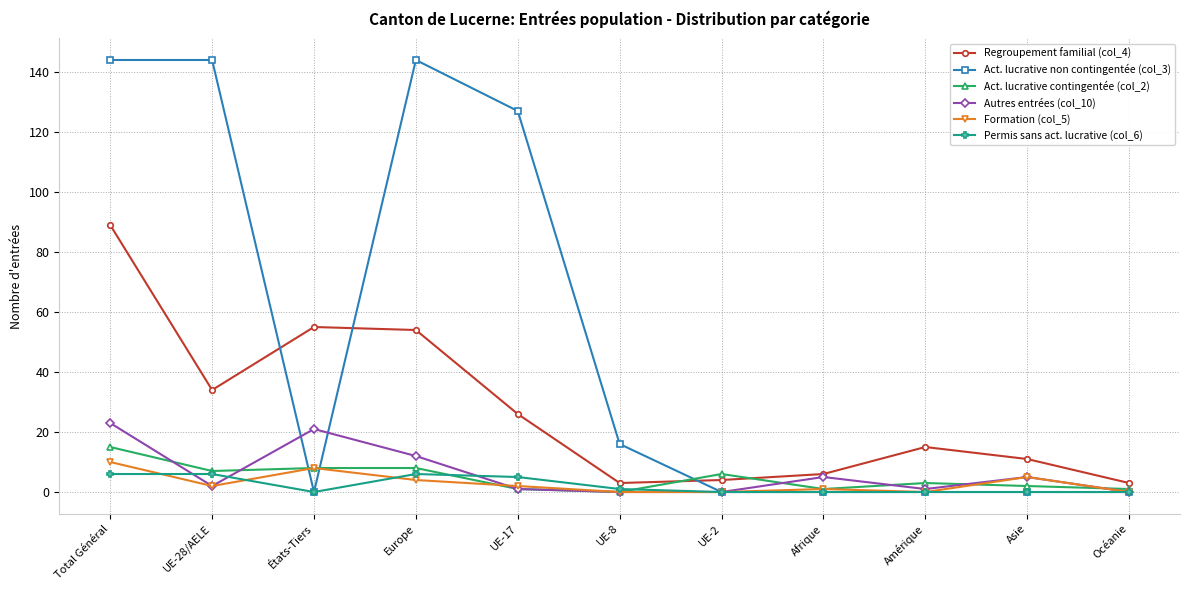

Is it true that Regroupement familial (col_4) equals 55 at États-Tiers?

True